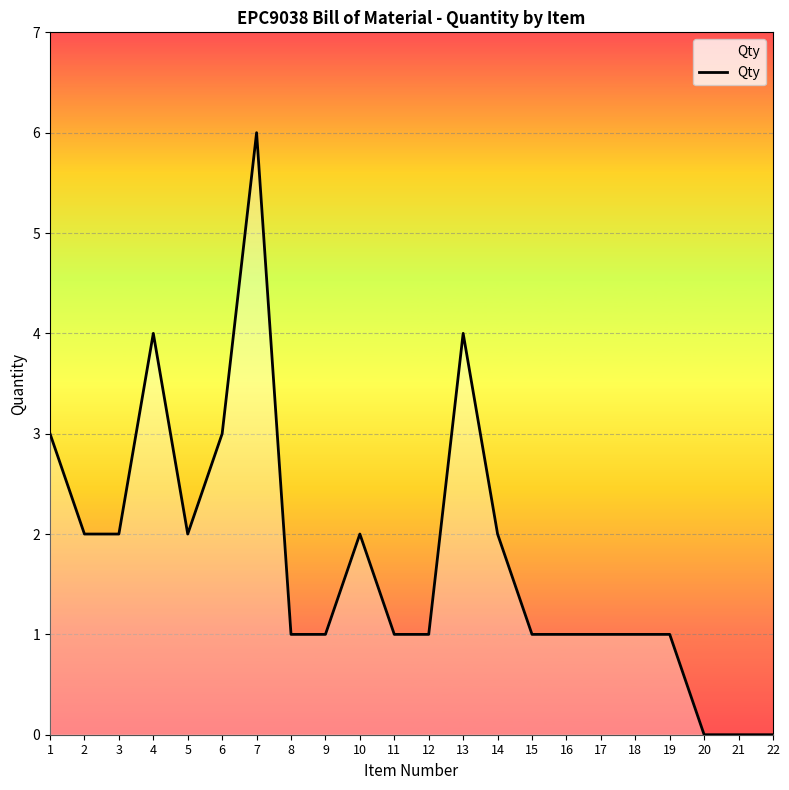

At which category does the data reach its first local peak?

4